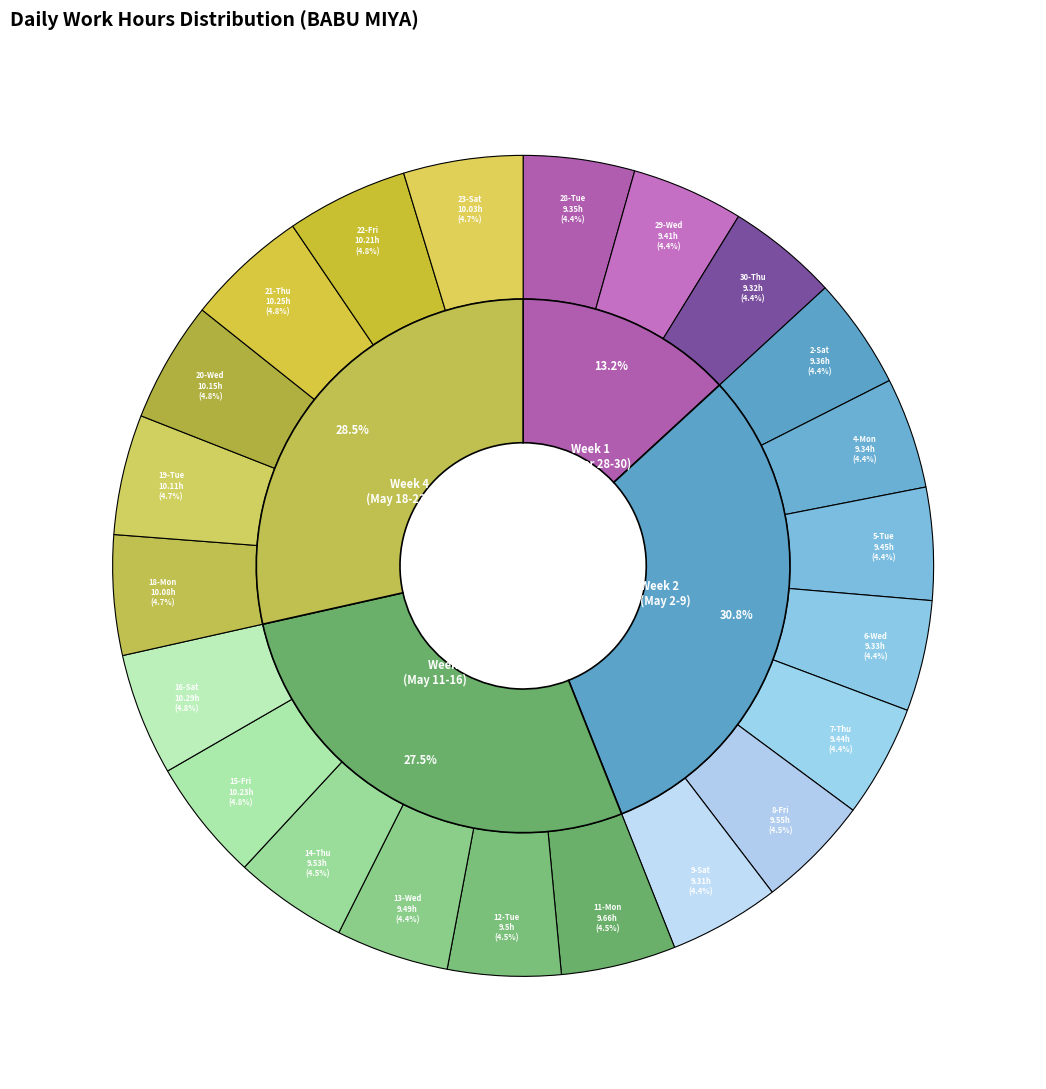

True or false: 29-Wed accounts for 1% of the total.

False